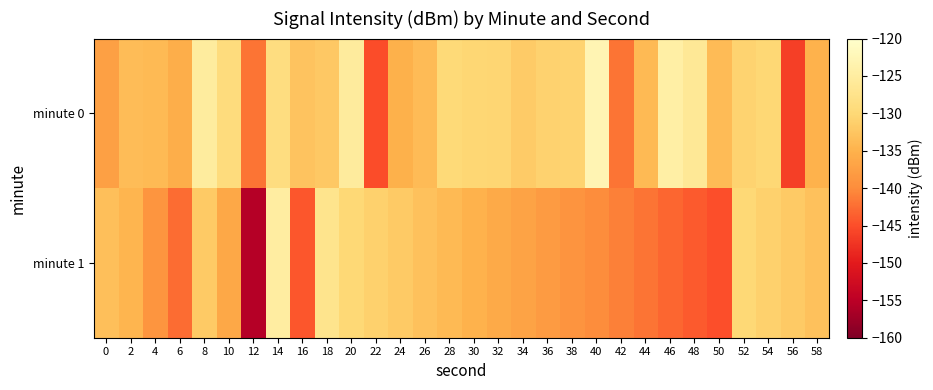

Reading left to right, list all the values displayed in this chart.

minute 0: 0=-137.5	2=-133.7	4=-134.0	6=-135.5	8=-125.2	10=-129.2	12=-141.9	14=-128.9	16=-132.8	18=-132.1	20=-125.4	22=-145.0	24=-135.1	26=-133.8	28=-129.8	30=-130.3	32=-130.4	34=-131.8	36=-130.8	38=-130.7	40=-123.0	42=-142.0	44=-134.0	46=-124.4	48=-126.1	50=-133.9	52=-130.7	54=-130.1	56=-146.3	58=-134.9
minute 1: 0=-133.3	2=-134.6	4=-138.9	6=-142.6	8=-132.0	10=-136.3	12=-155.6	14=-125.0	16=-144.3	18=-127.3	20=-130.0	22=-131.0	24=-132.0	26=-133.0	28=-134.0	30=-135.0	32=-136.0	34=-137.0	36=-138.0	38=-139.0	40=-140.0	42=-141.0	44=-142.0	46=-143.0	48=-144.0	50=-145.0	52=-130.0	54=-131.0	56=-132.0	58=-133.0